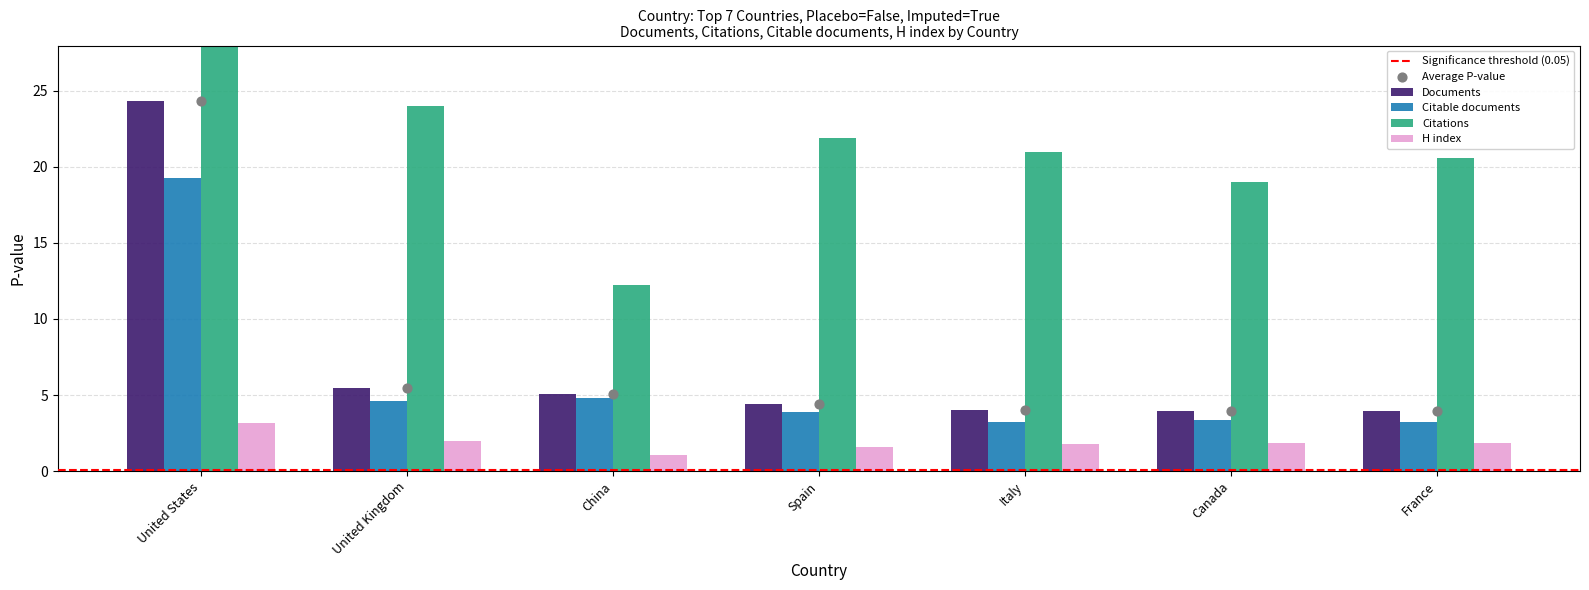

Is the value of Citations at United States greater than the value of H index at Italy?

Yes